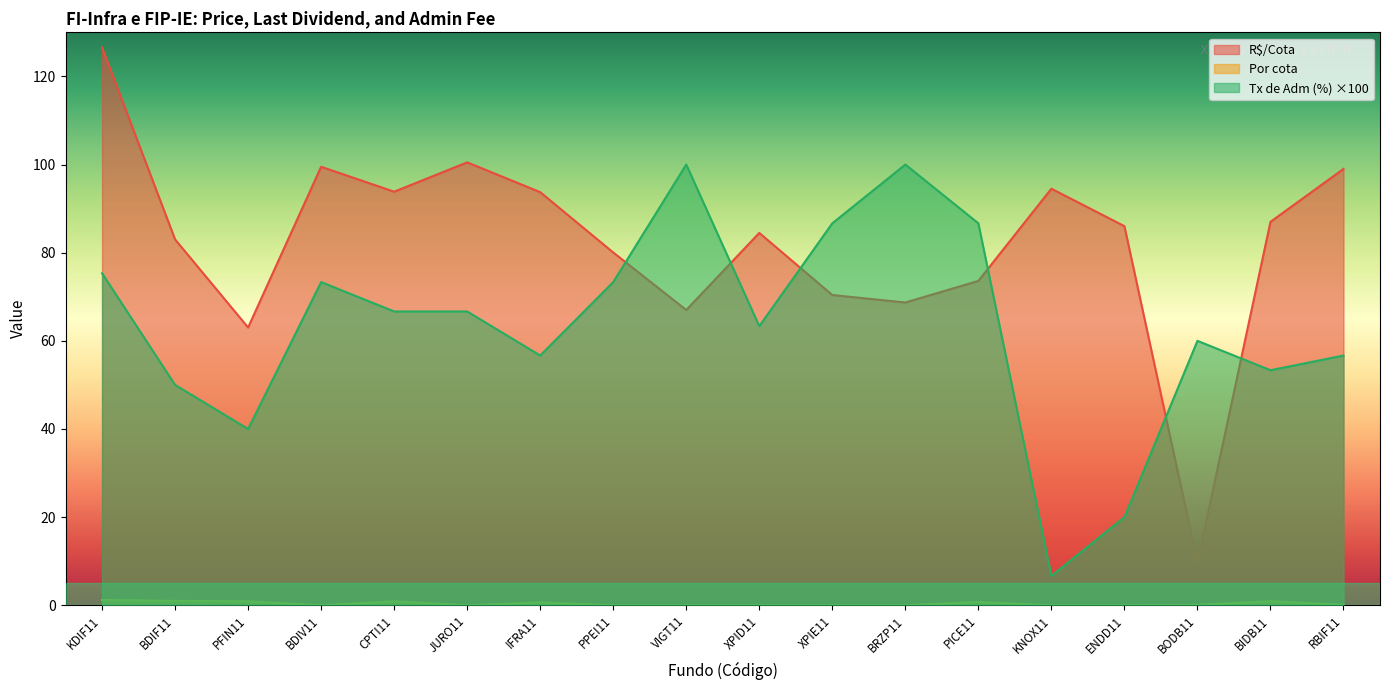

How many interior local peaks does the Tx de Adm (%) series have?

4